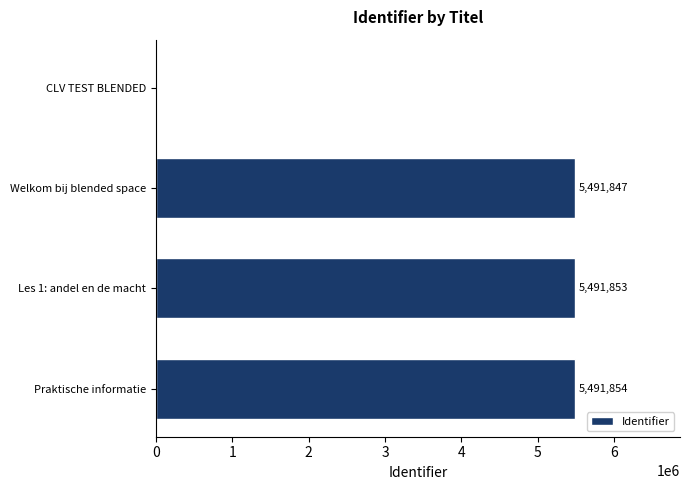

What value does the data have at Welkom bij blended space, to the nearest 50?

5491850